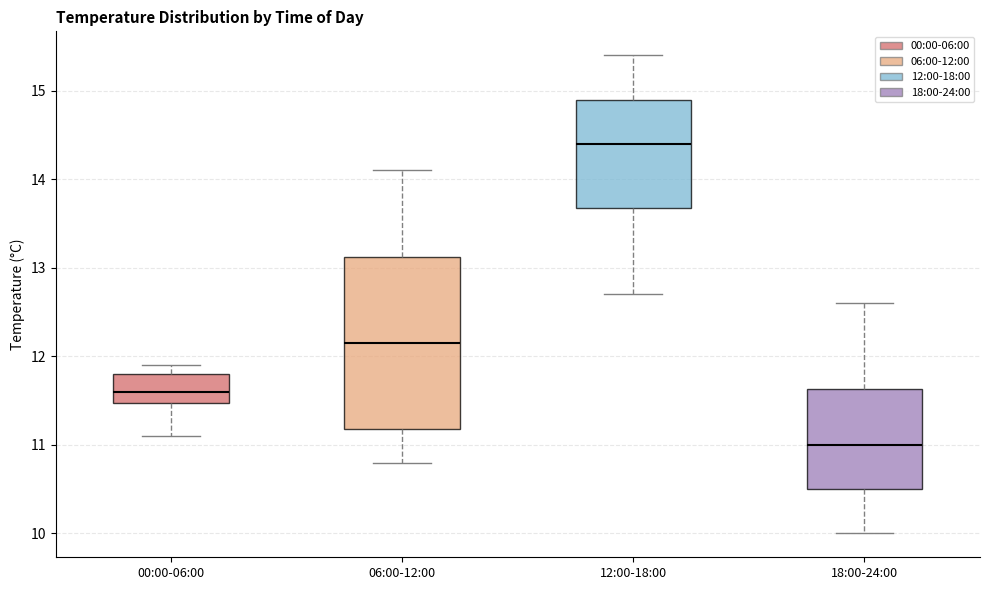

Reading left to right, read every box against the y-axis: the position of its median line, the range the box covers, and the ends of its whiskers. The values are not printed on the chart, so give them approximately, as read against the axis.

00:00-06:00: median 11.6, box 11.5 to 11.8, whiskers 11.1 to 11.9
06:00-12:00: median 12.2, box 11.2 to 13.1, whiskers 10.8 to 14.1
12:00-18:00: median 14.4, box 13.7 to 14.9, whiskers 12.7 to 15.4
18:00-24:00: median 11.0, box 10.5 to 11.6, whiskers 10.0 to 12.6